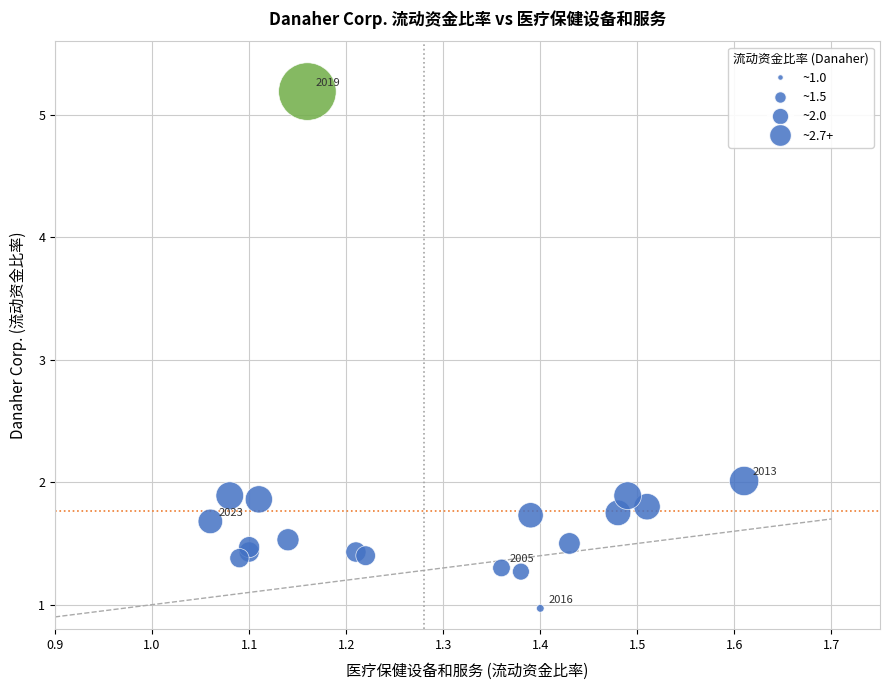

What Y value in the scatter plot is closest to 3?

2.0